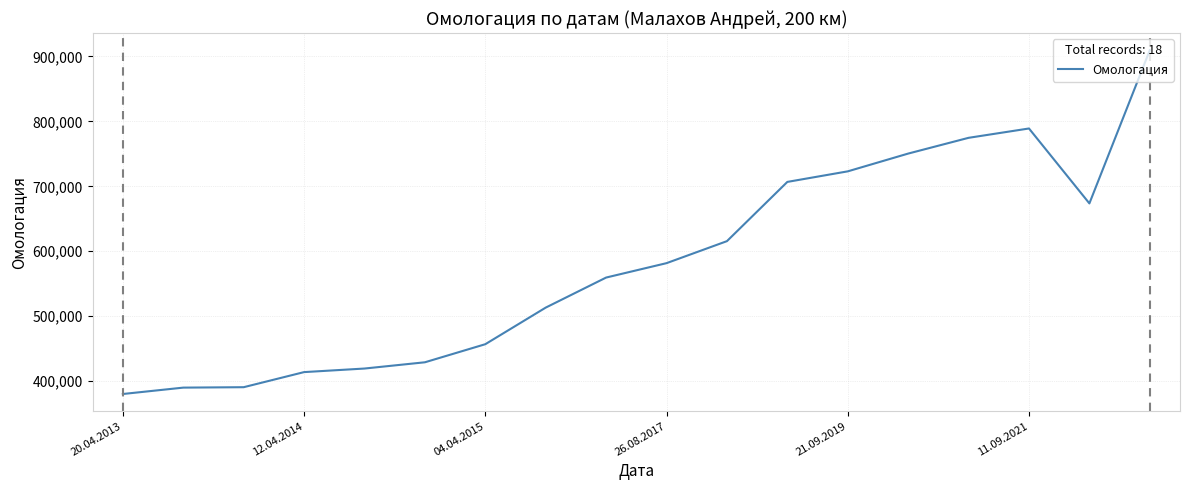

What is the average value?

582067